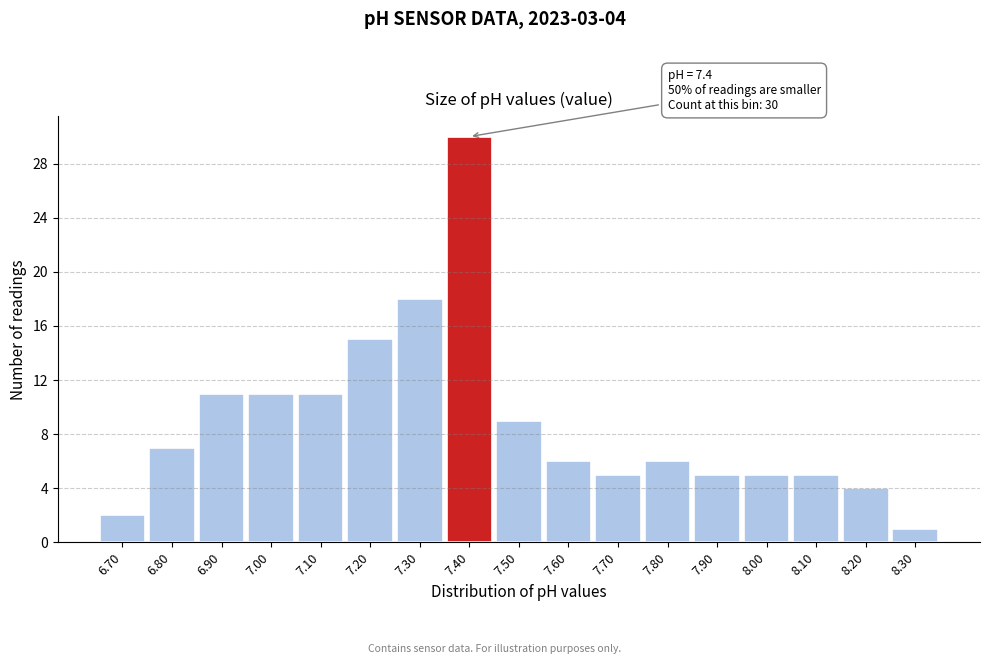

Over which range of the x-axis is the bar tallest?

7.35 to 7.45